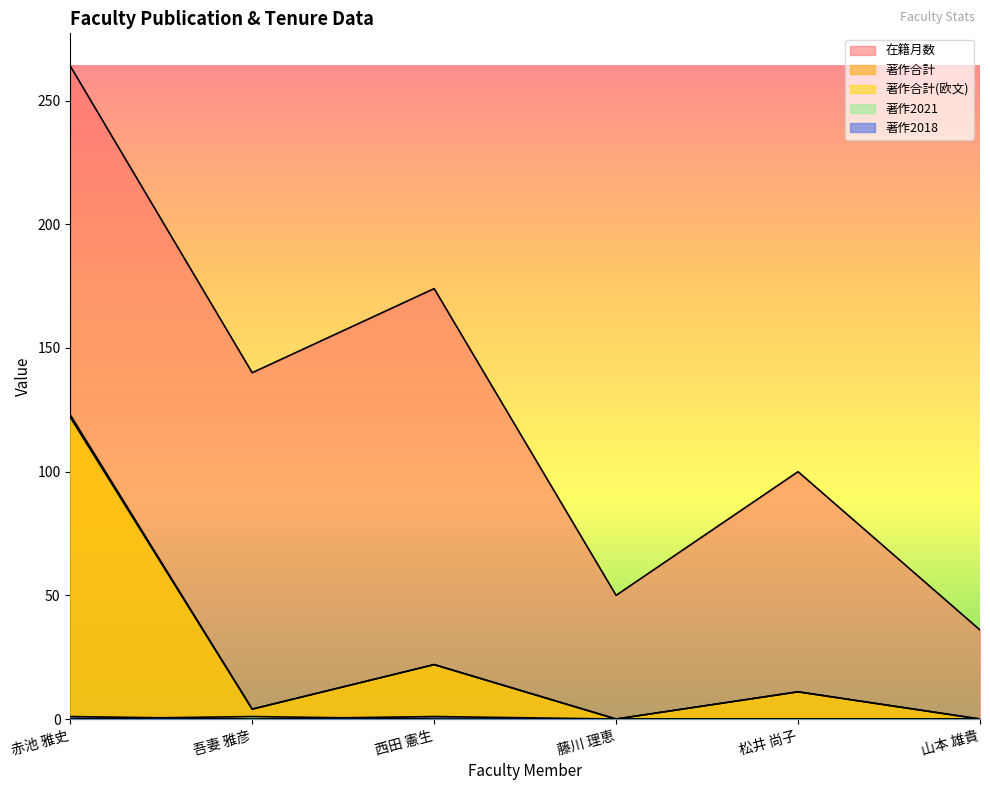

What is the sum of all 著作合計(欧文) values?

159